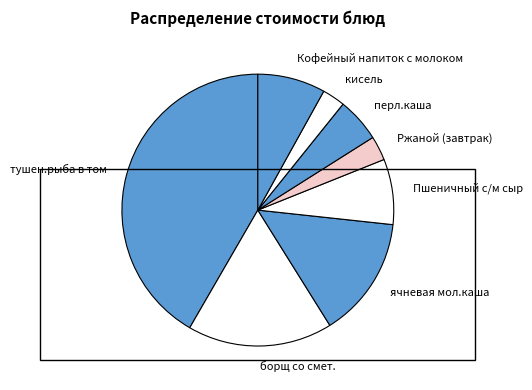

Is it true that тушен.рыба в том is 42% of the pie?

True